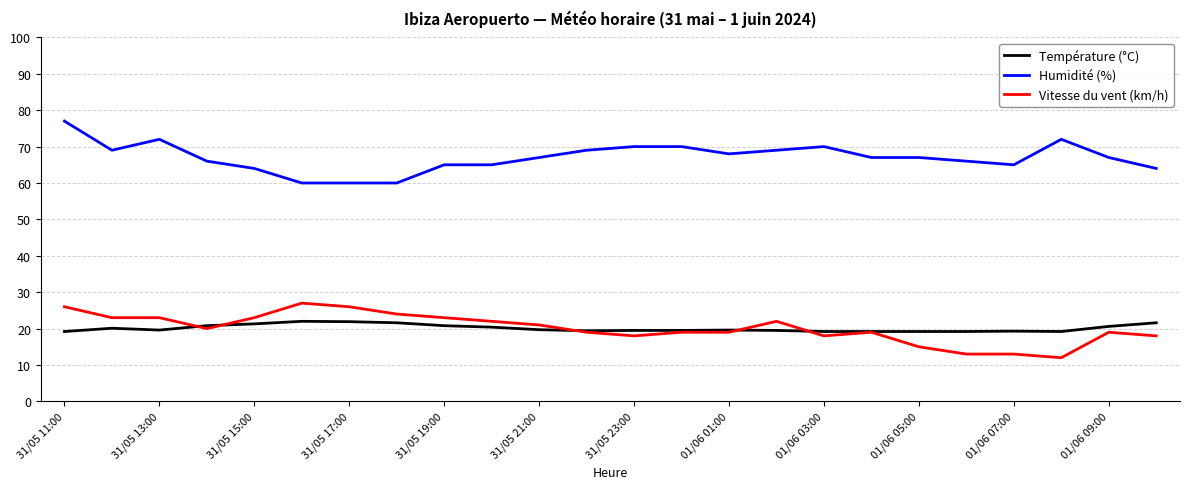

What is the minimum value shown in the chart?

12.0